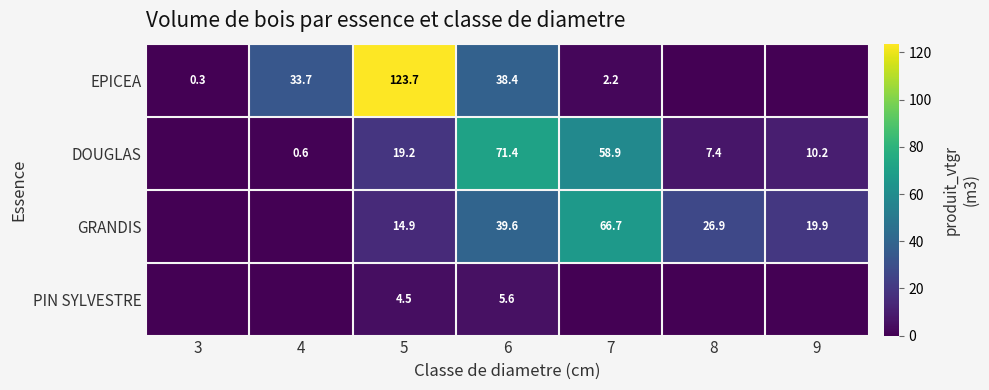

At which category is the sum across all series the highest?

5